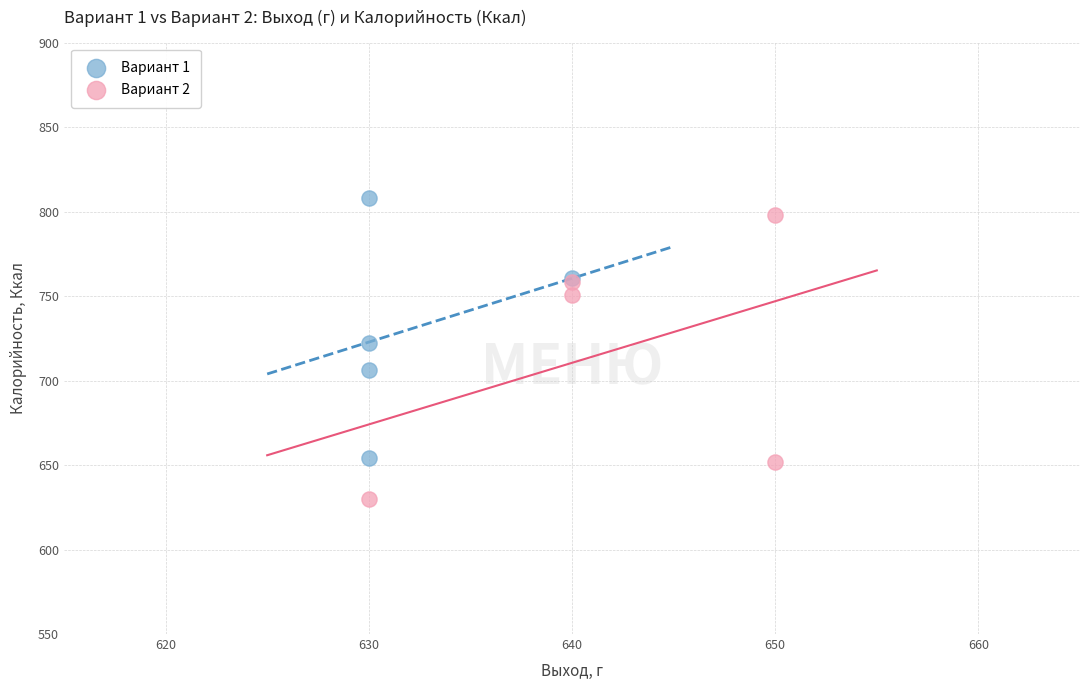

Which series has the largest Y range (max minus min)?

Вариант 2